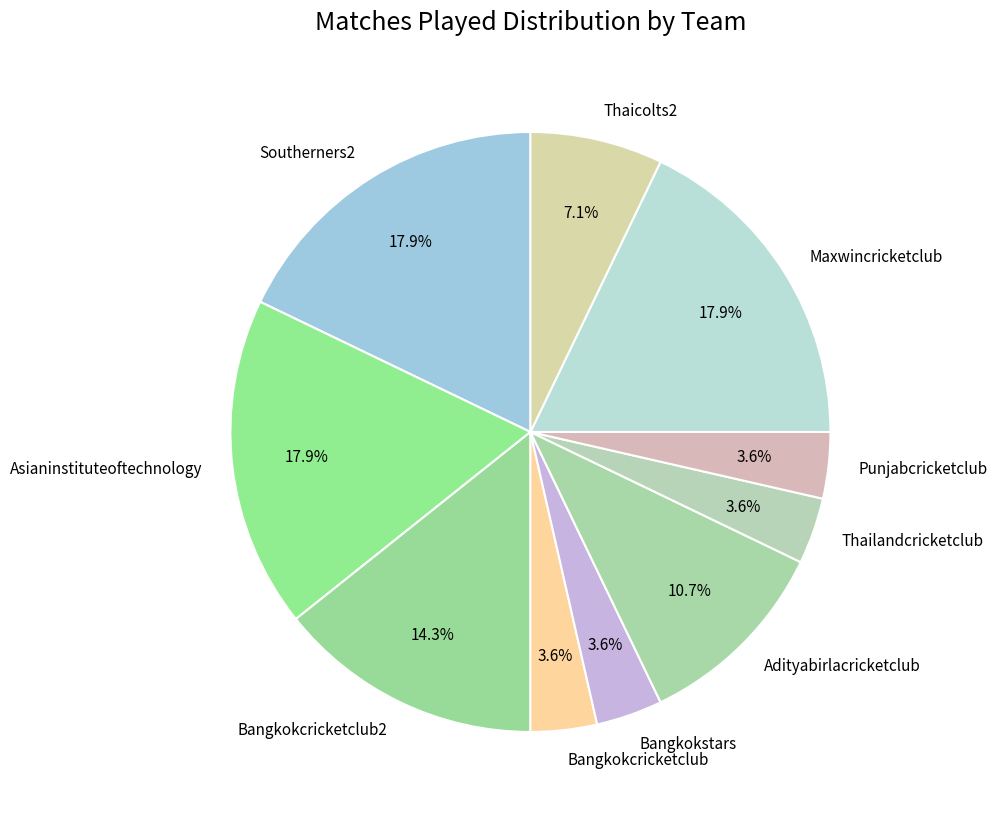

True or false: Bangkokstars accounts for 14% of the total.

False